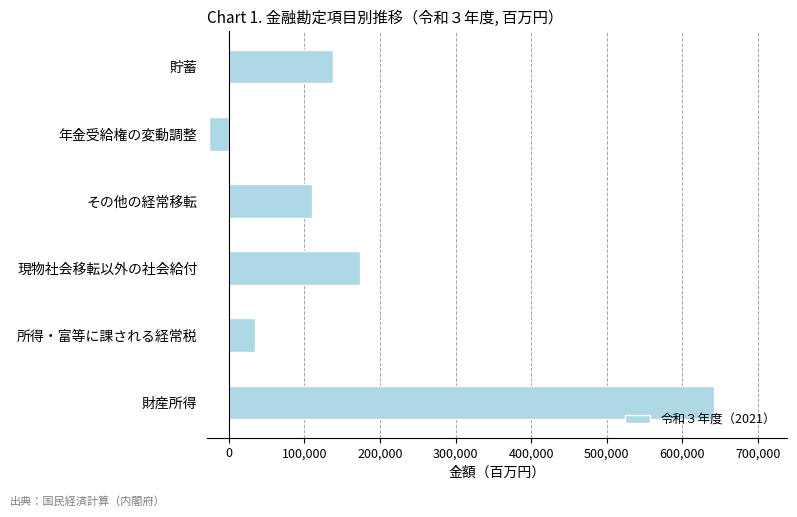

Reading bottom to top, list all the values displayed in this chart.

642252	35162	173593	110173	-25904	137620